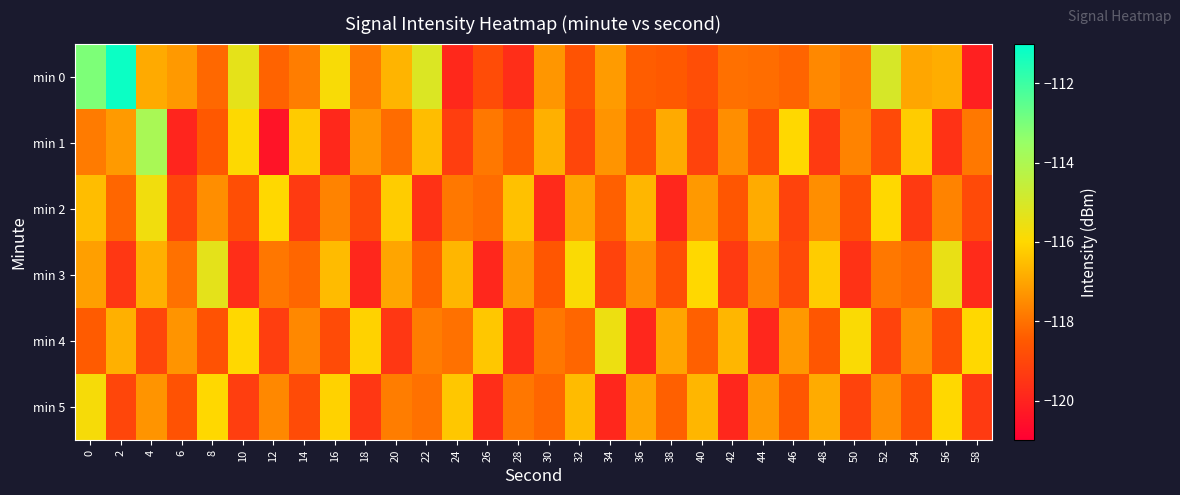

Which series has the largest range (max minus min)?

min 0